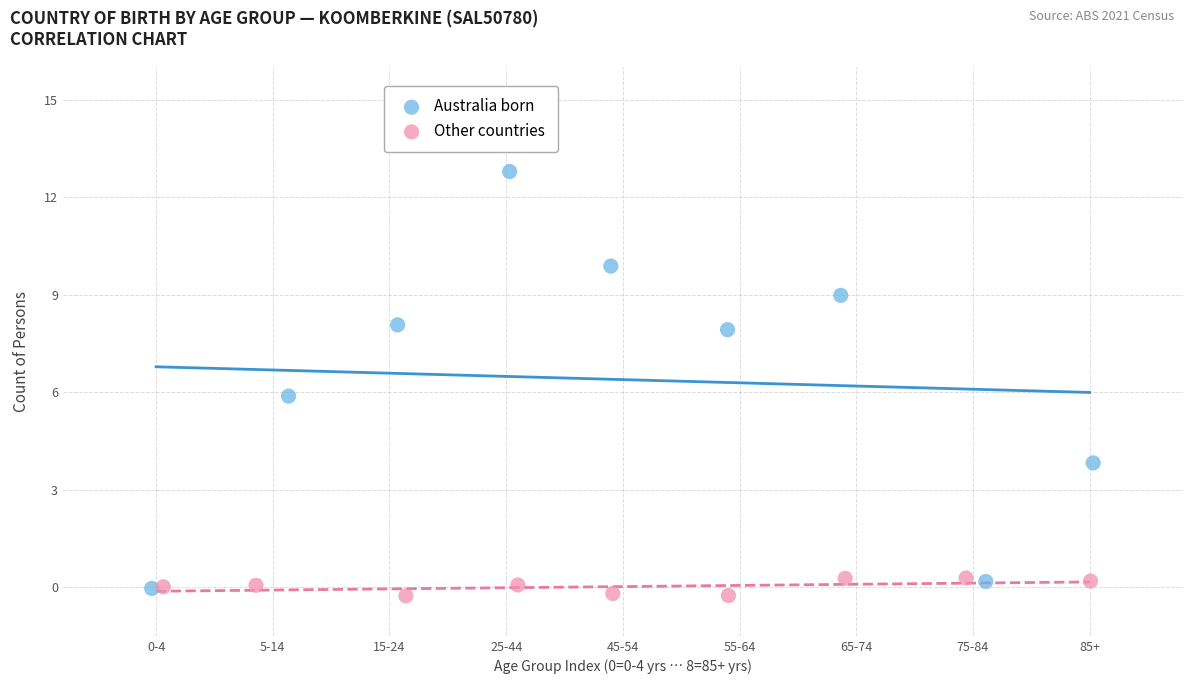

Which series has the largest Y range (max minus min)?

Australia born